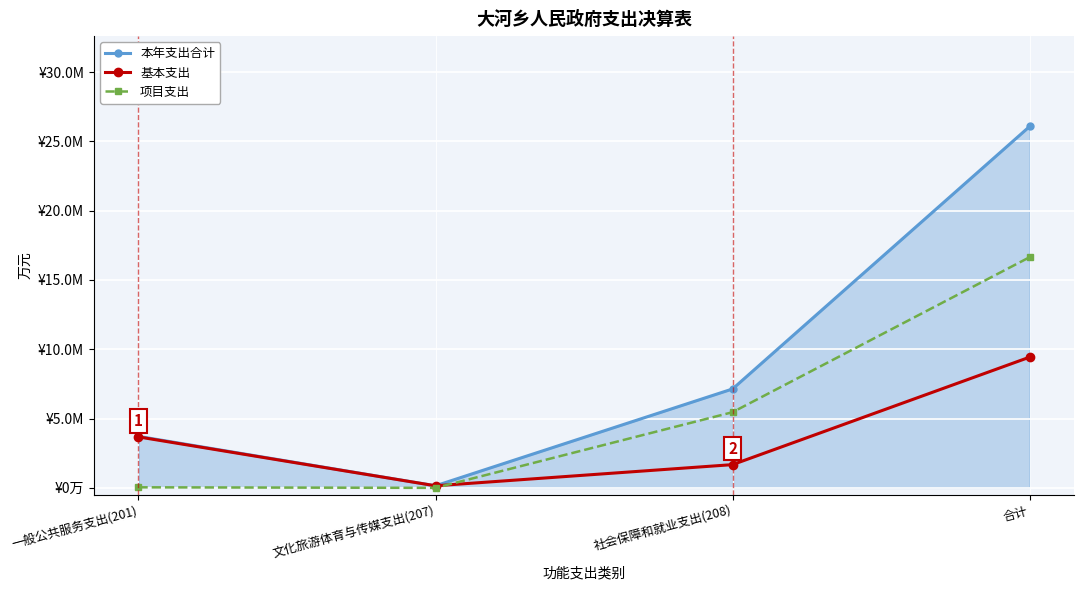

At which label does 本年支出合计 first exceed 713?

社会保障和就业支出(208)